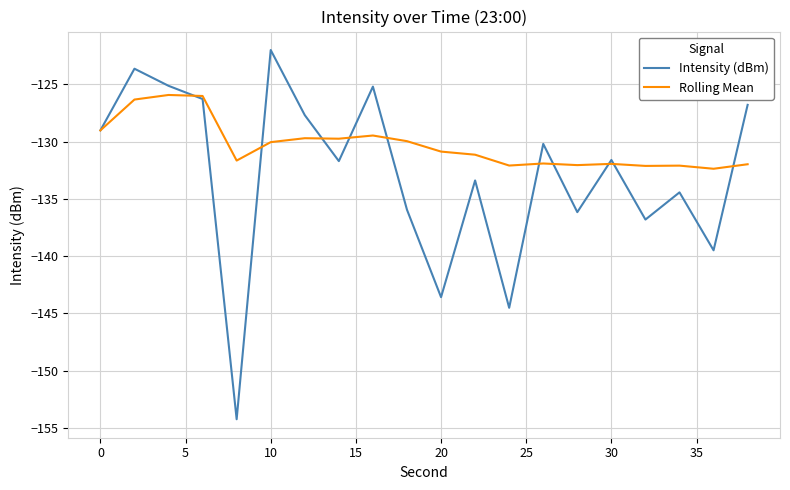

Rank the series by their maximum value, from highest to lowest.

Intensity (dBm), Rolling Mean